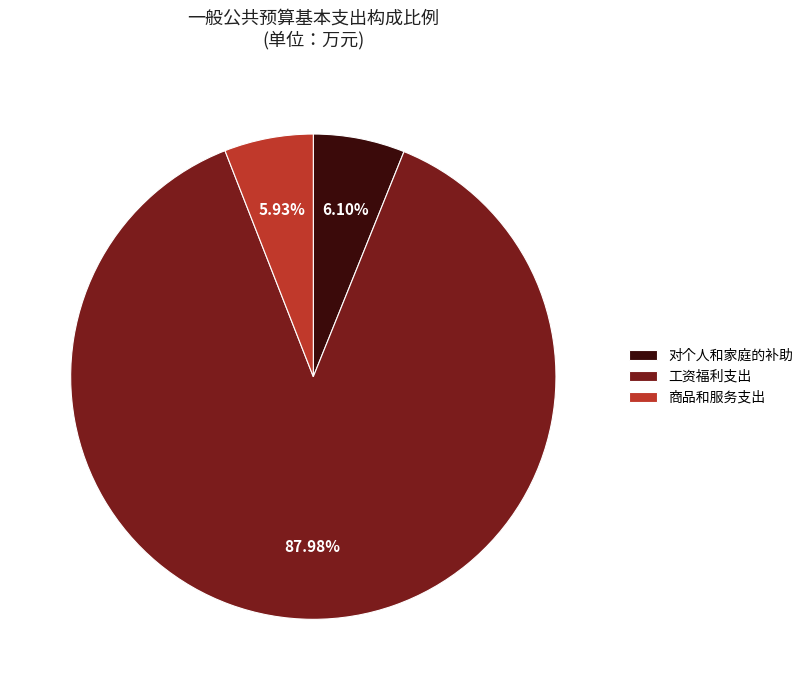

Which category has the biggest portion of the pie?

工资福利支出